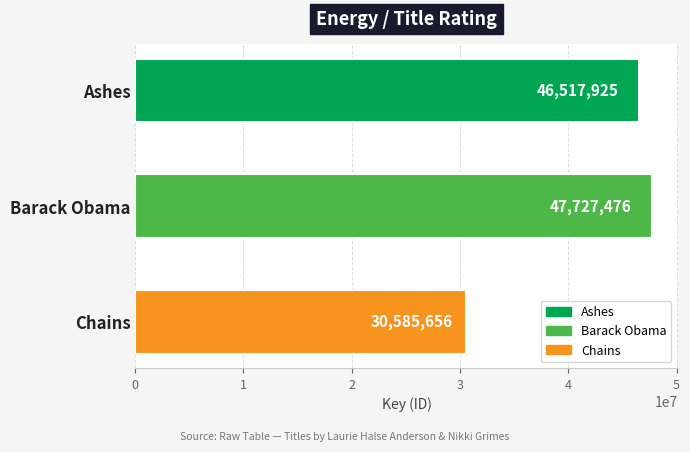

What is the sum of all values?

124831057